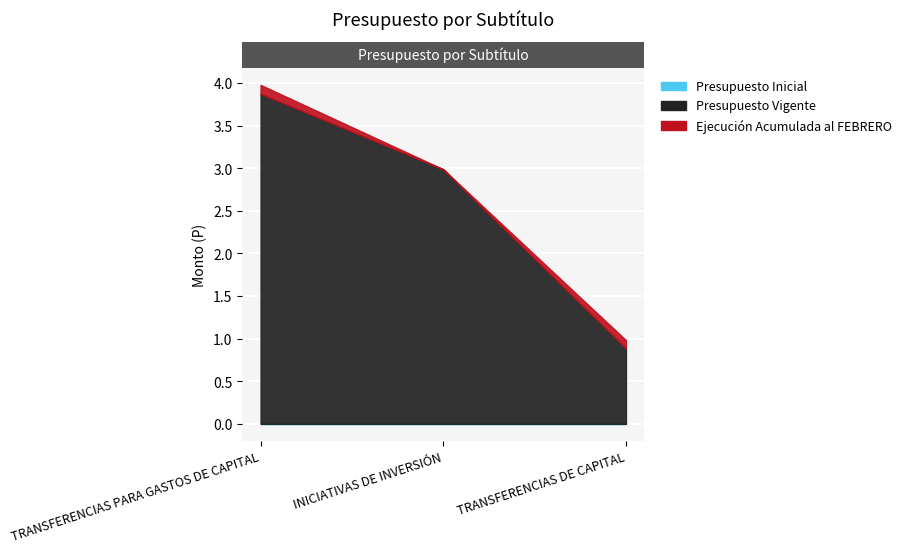

What is the label of the 1st point from the left?

TRANSFERENCIAS PARA GASTOS DE CAPITAL